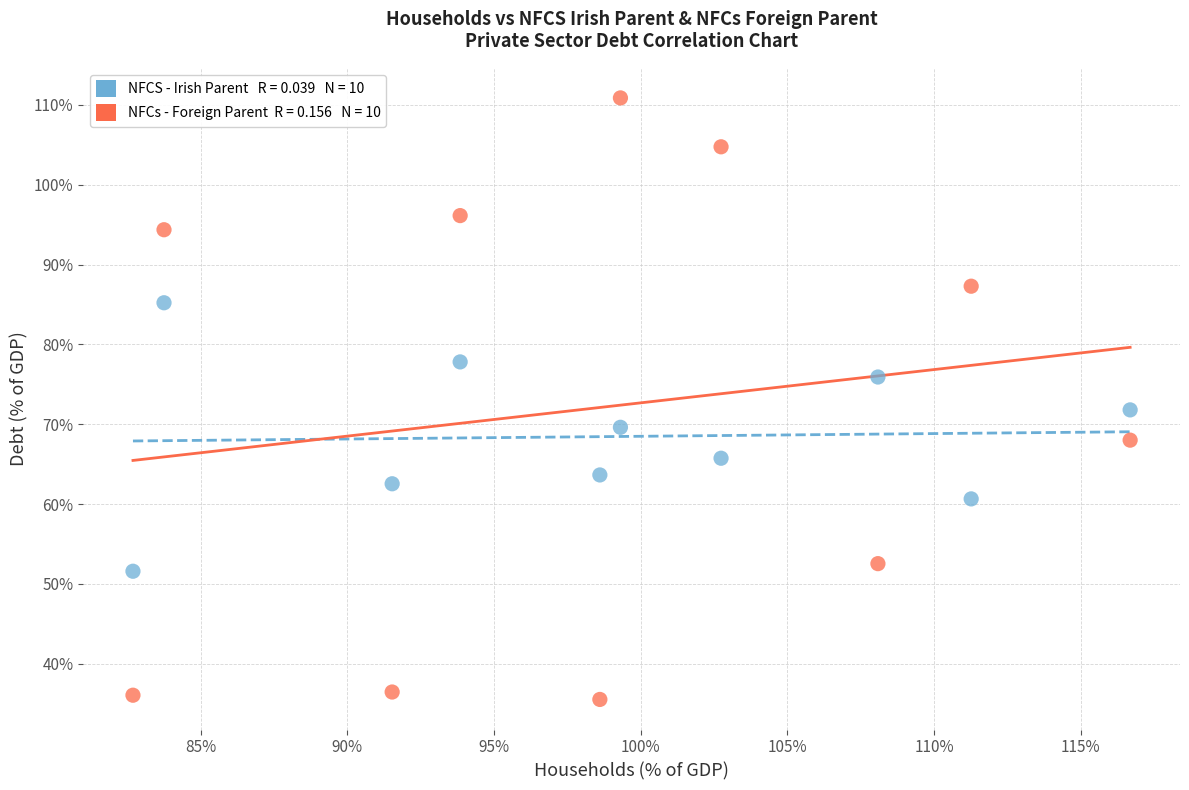

Across all data points, what is the range of Y values (max minus min)?

75.4